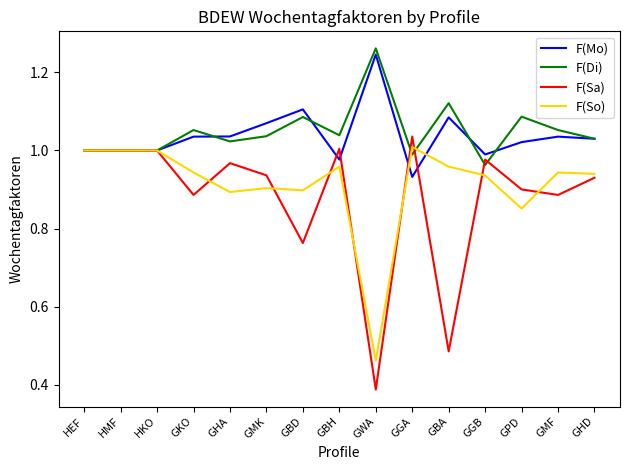

True or false: F(Sa) has a value of 0.9 at GMK.

True